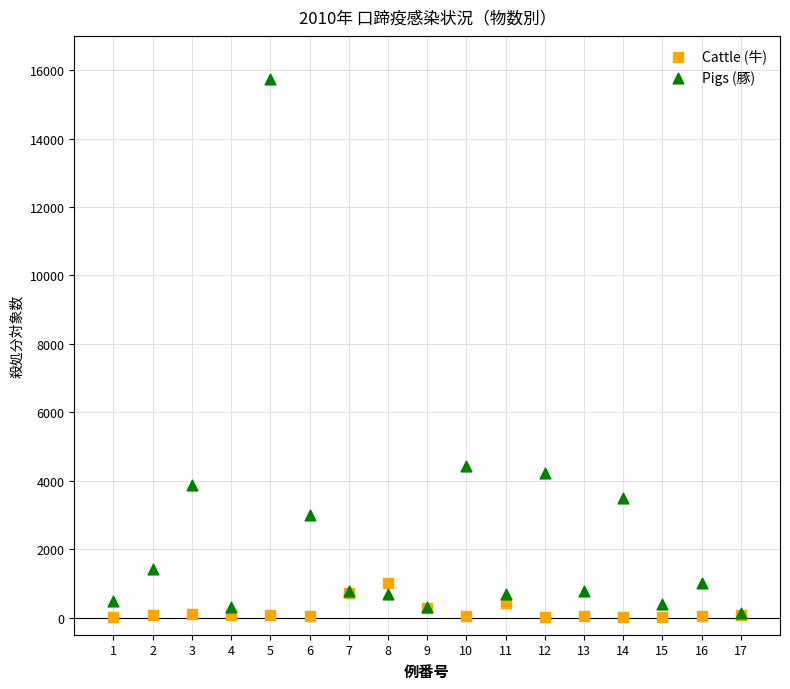

Across all series, what Y value is closest to 7875?

4434